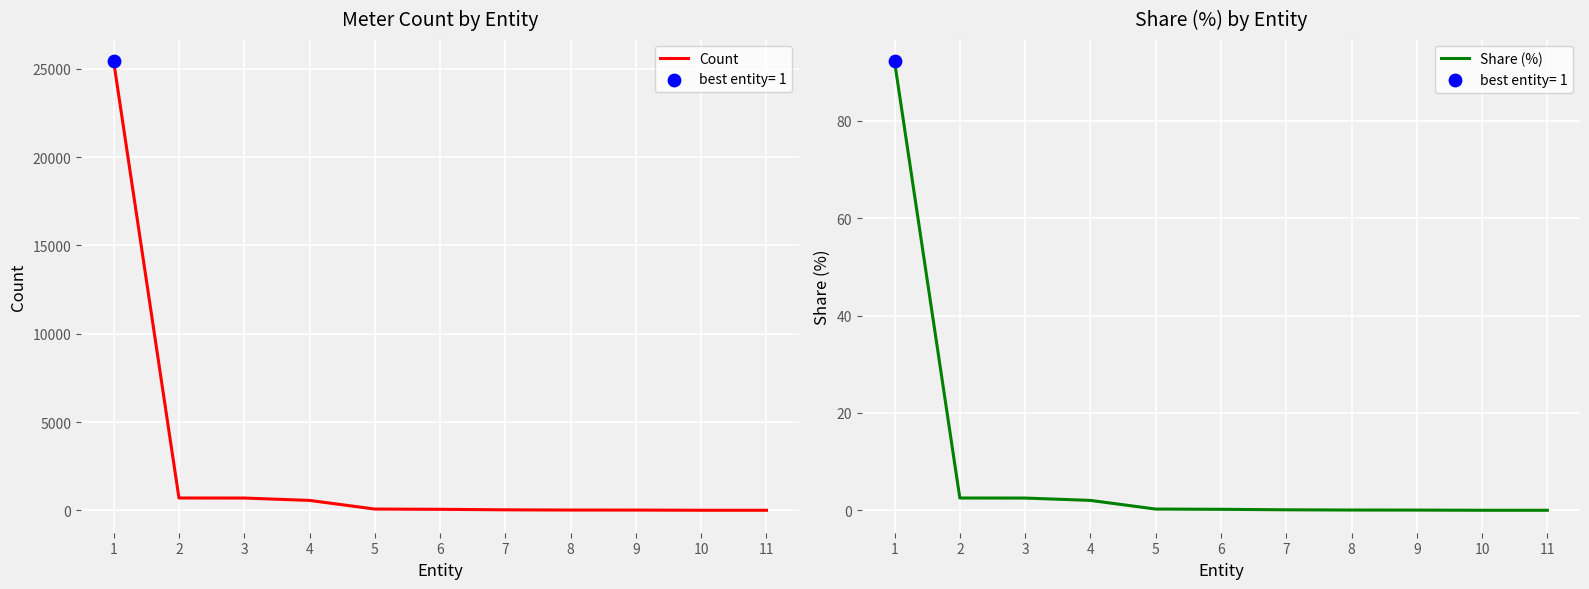

Which series has the largest total across all categories?

Count